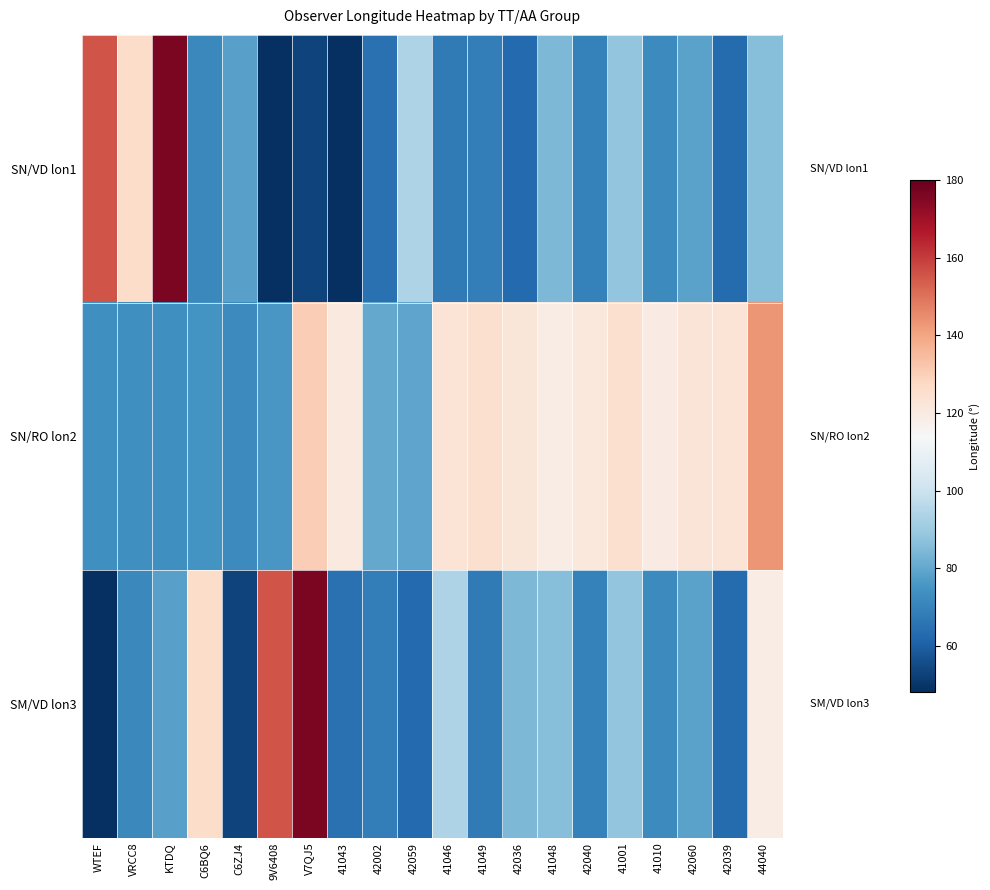

List the series in order of their overall mean, lowest first.

SN/VD lon1, SM/VD lon3, SN/RO lon2